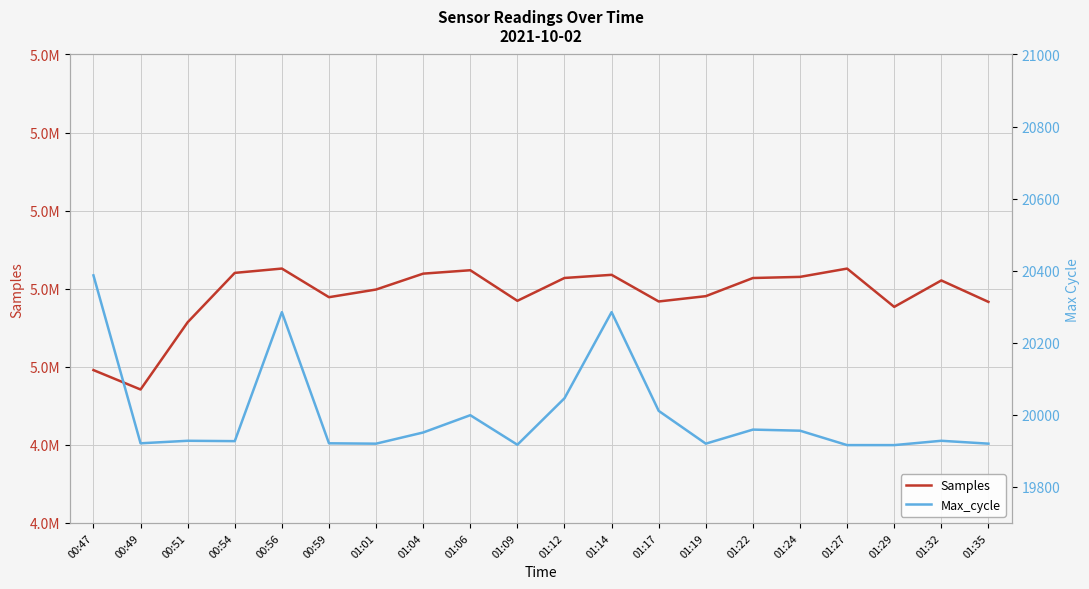

Where does the Max_cycle series first go above 19928?

00:47